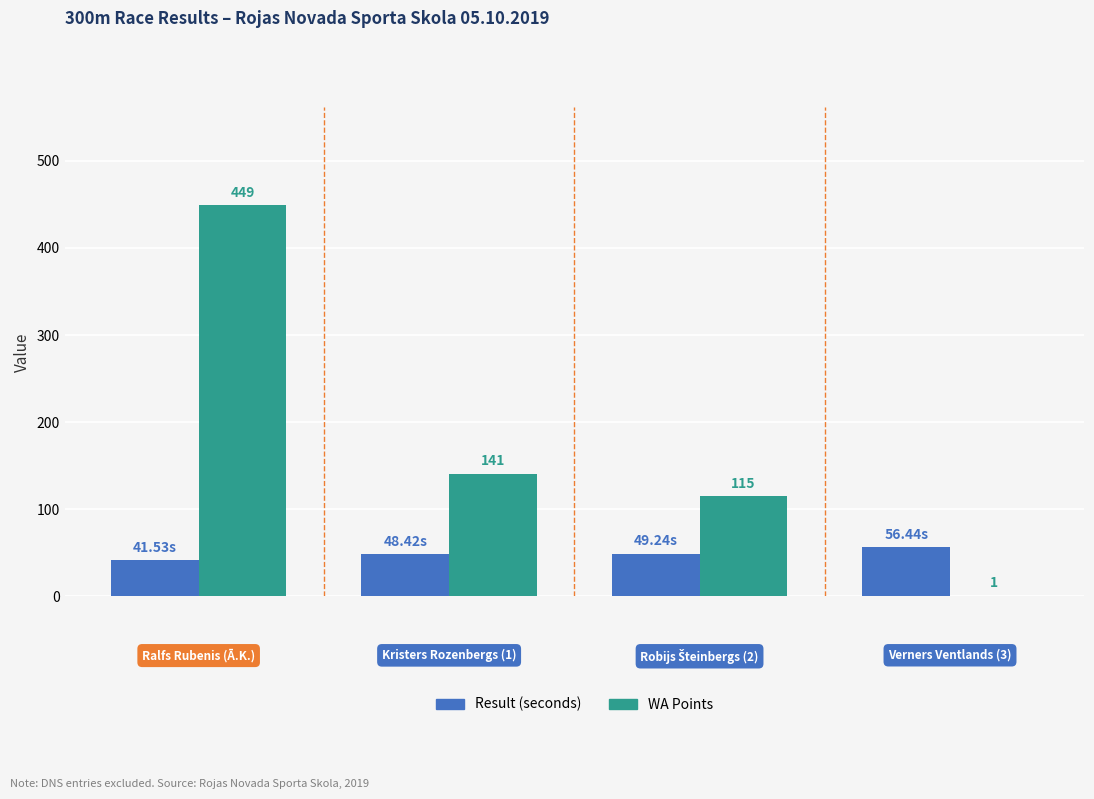

Which series has the largest total across all categories?

WA Points